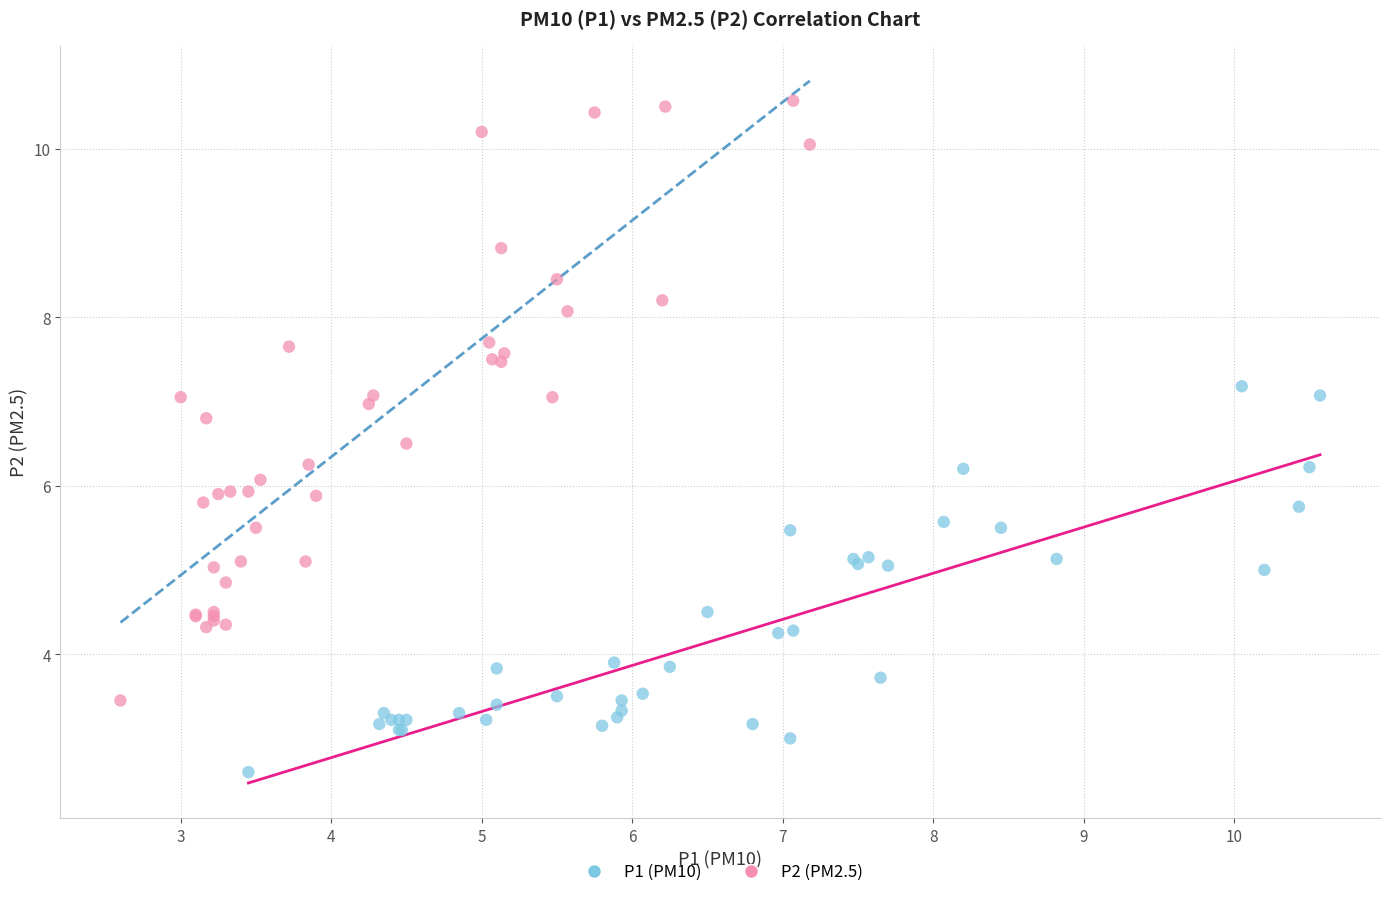

Which series reaches the maximum Y coordinate?

P2 (PM2.5)